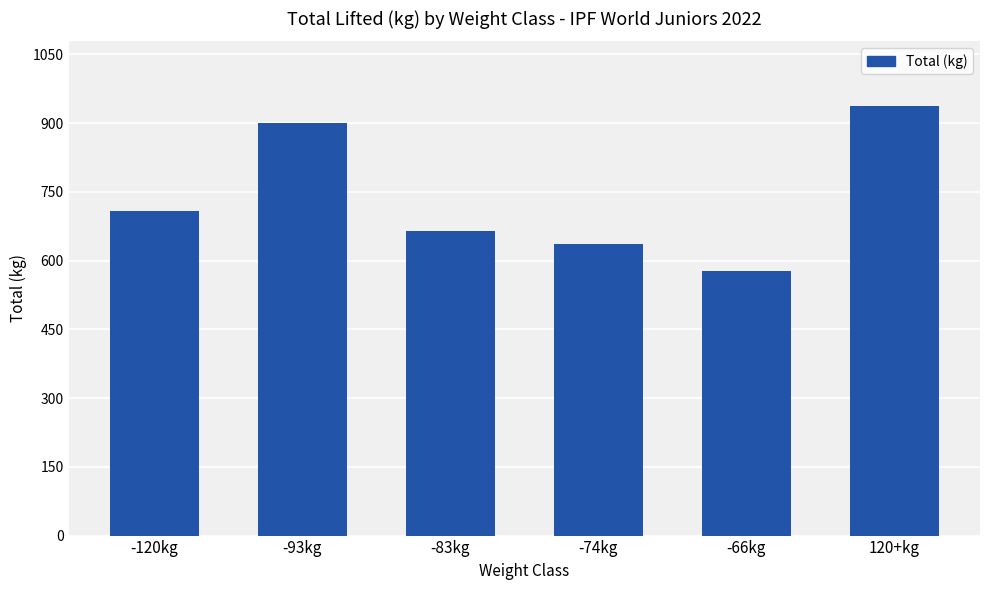

What is the value of the 6th bar from the left?

937.5